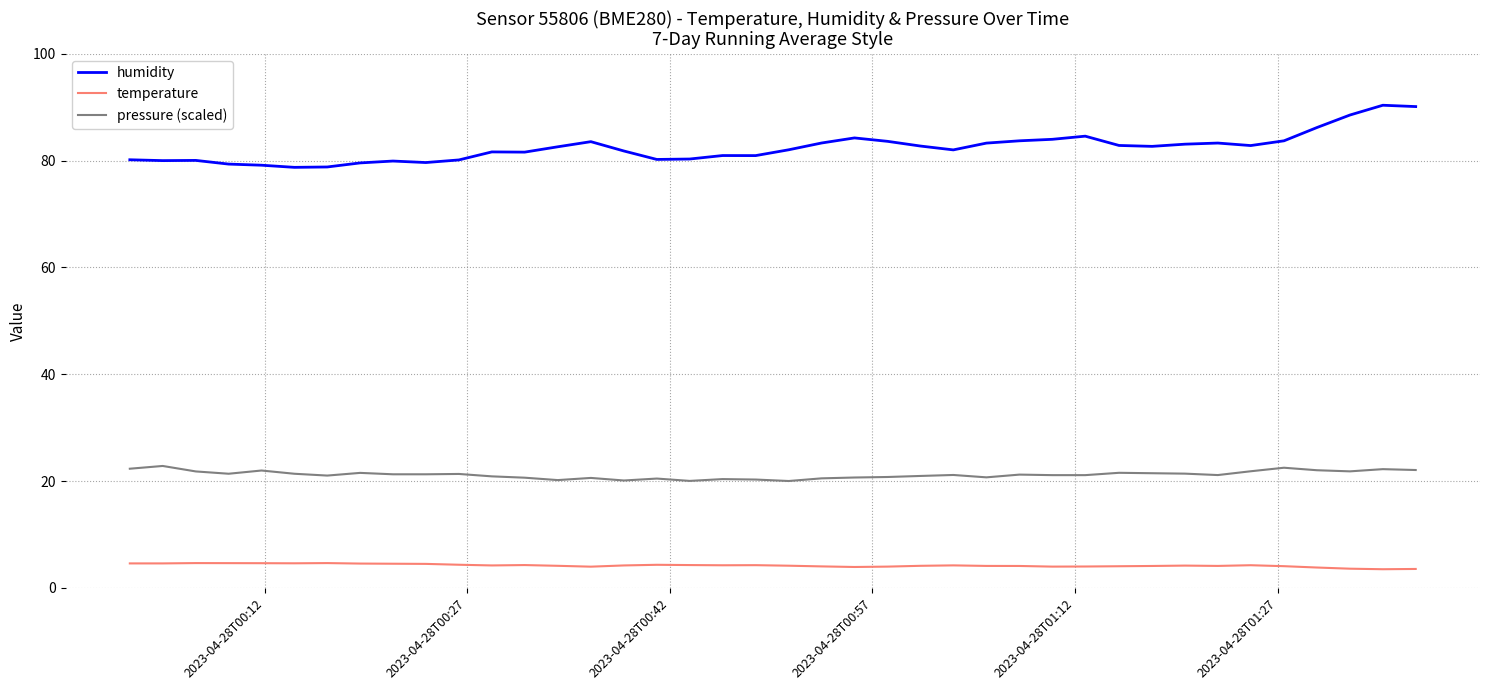

Rank the series by their maximum value, from lowest to highest.

temperature, pressure (scaled), humidity